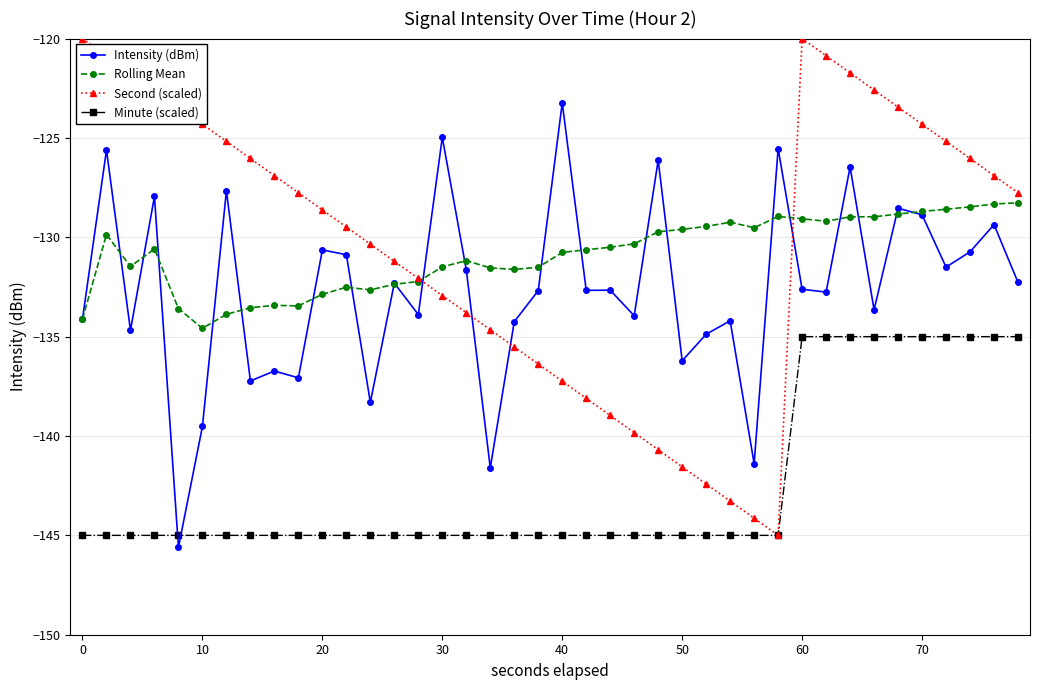

What is the maximum value for Intensity (dBm)?

-123.2